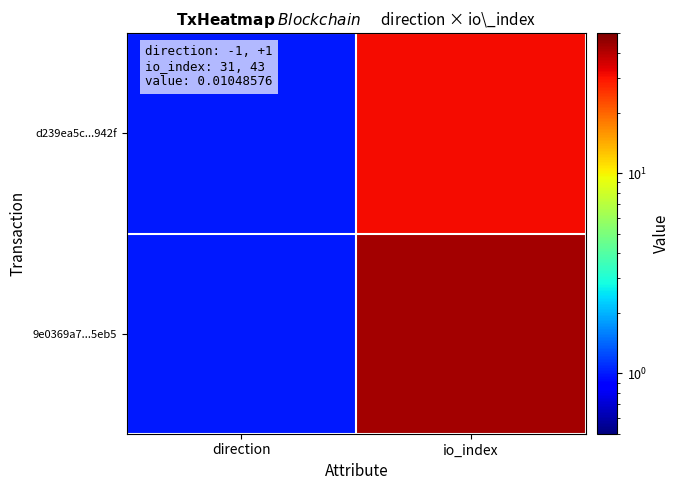

List the series in order of their overall mean, highest first.

9e0369a7...5eb5, d239ea5c...942f